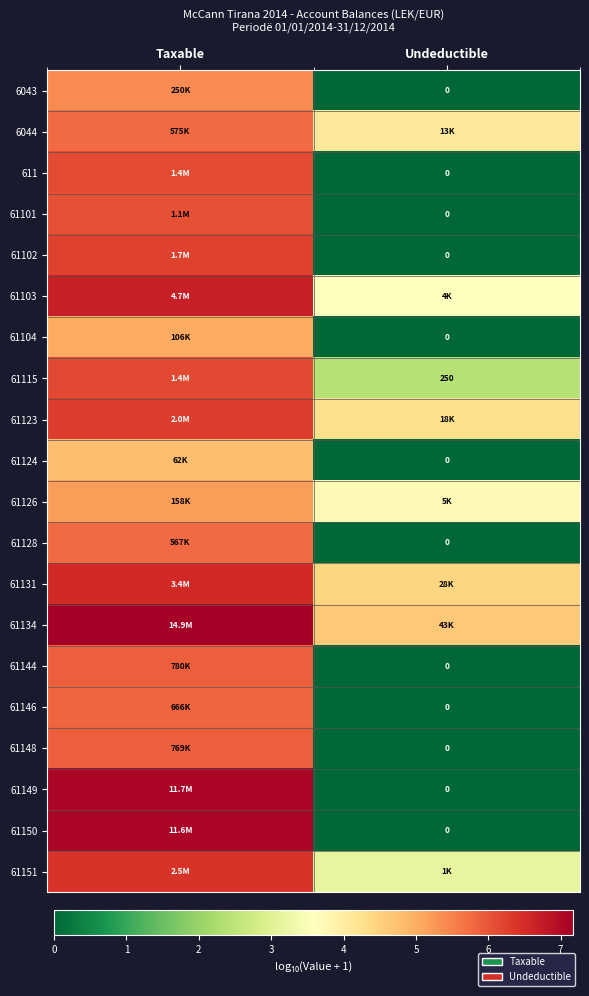

How many values in the 61146 series exceed 5?

1